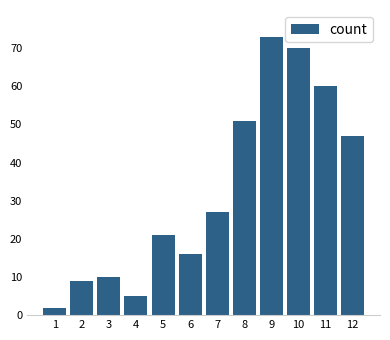

Reading left to right, what are all the values shown in this chart?

1=2	2=9	3=10	4=5	5=21	6=16	7=27	8=51	9=73	10=70	11=60	12=47